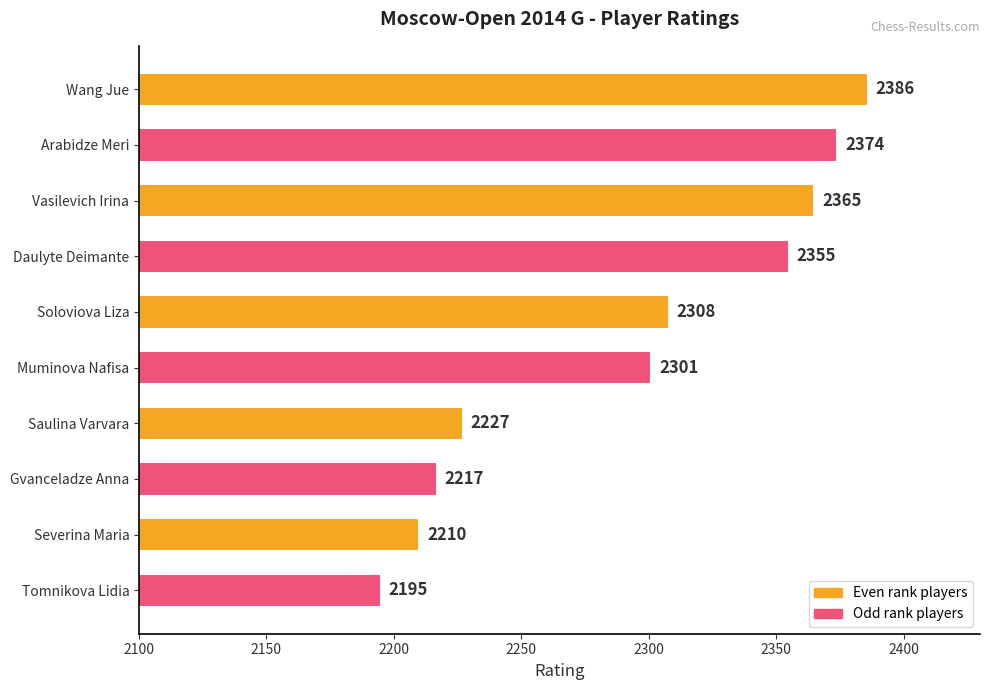

At which category does the chart reach its minimum across all series?

Tomnikova Lidia